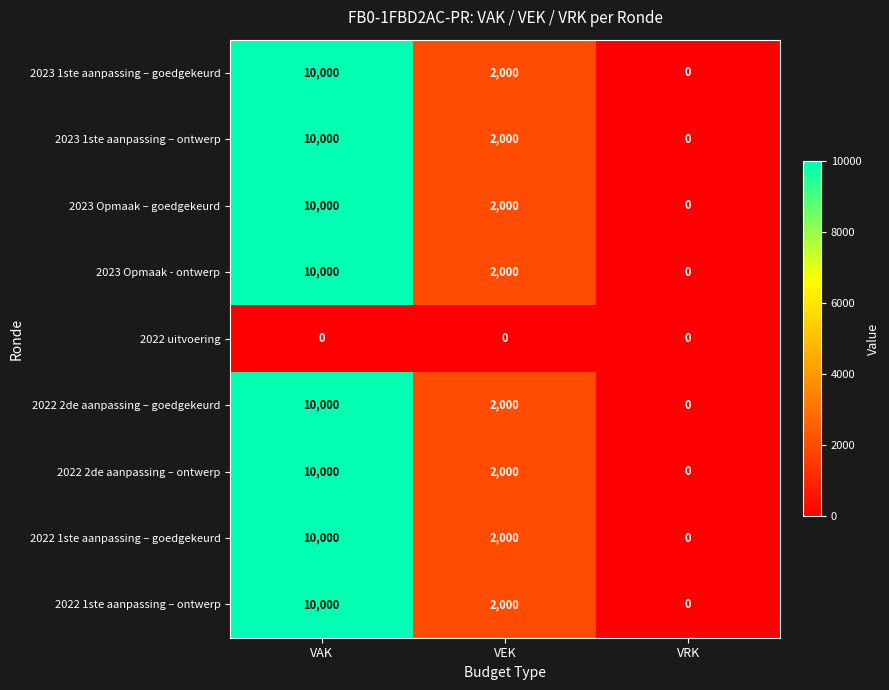

What is the greatest value displayed?

10000